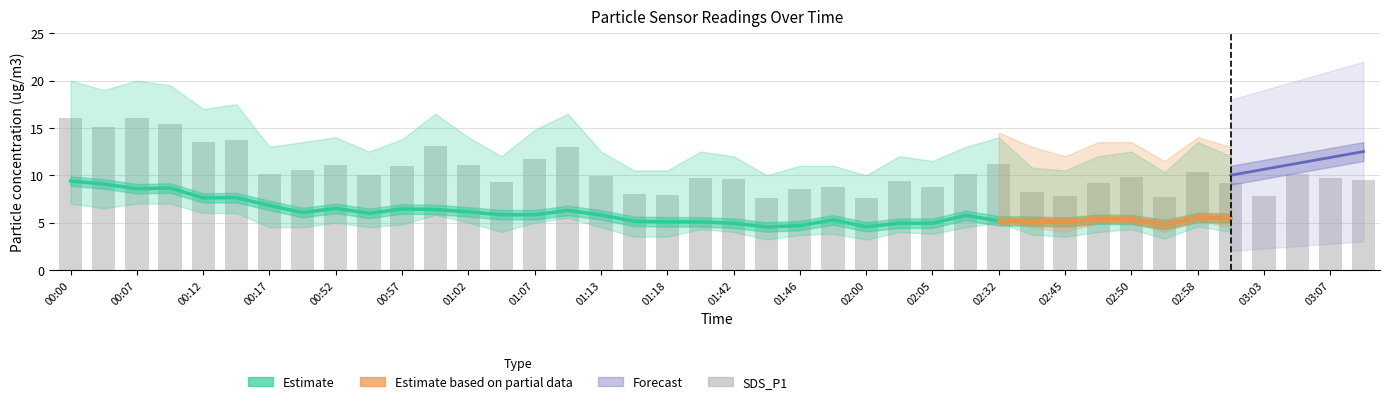

True or false: SDS_P1 has a value of 9.9 at 01:13.

True